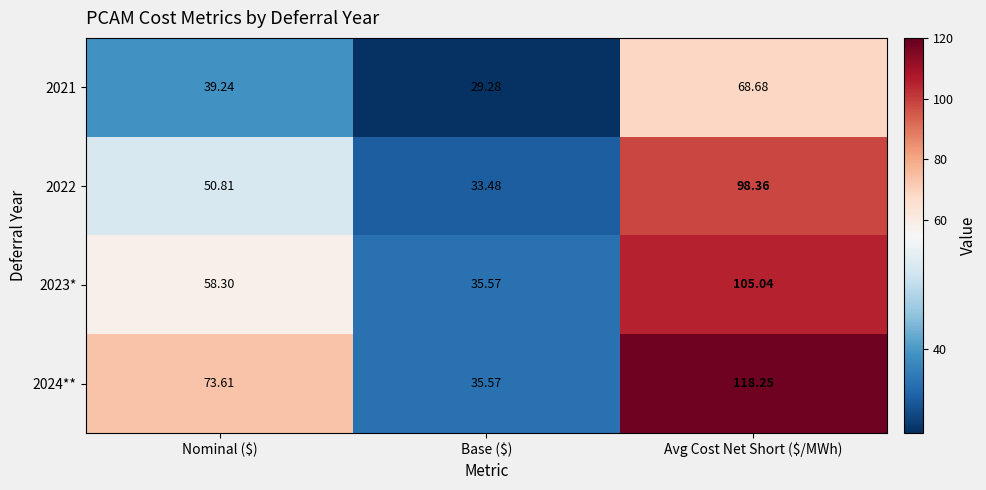

Which label corresponds to the smallest value in the chart?

Base ($)